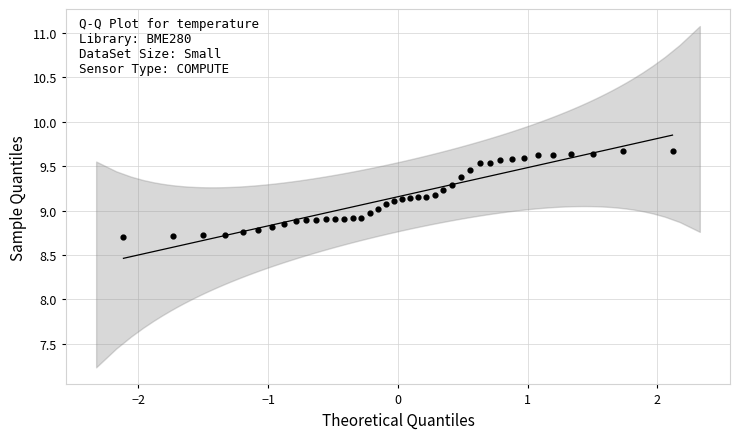

What is the range of X values (max minus min)?

4.2